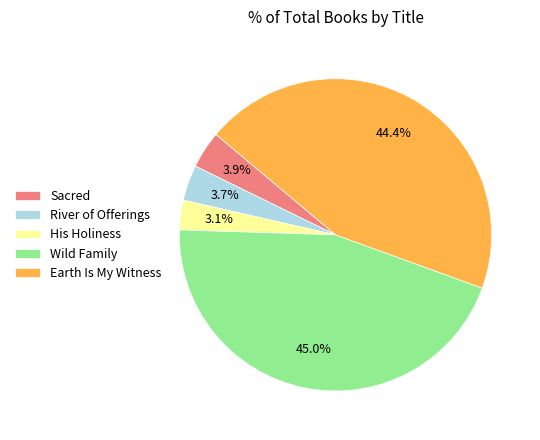

What portion of the pie excludes Wild Family?

55.0%